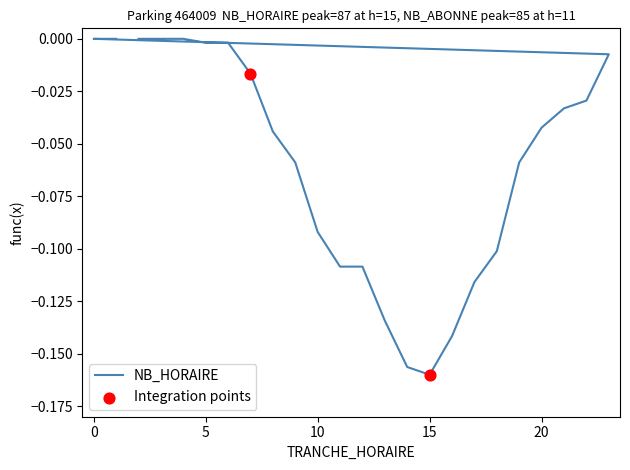

Which has a higher value, 21 or 11?

21